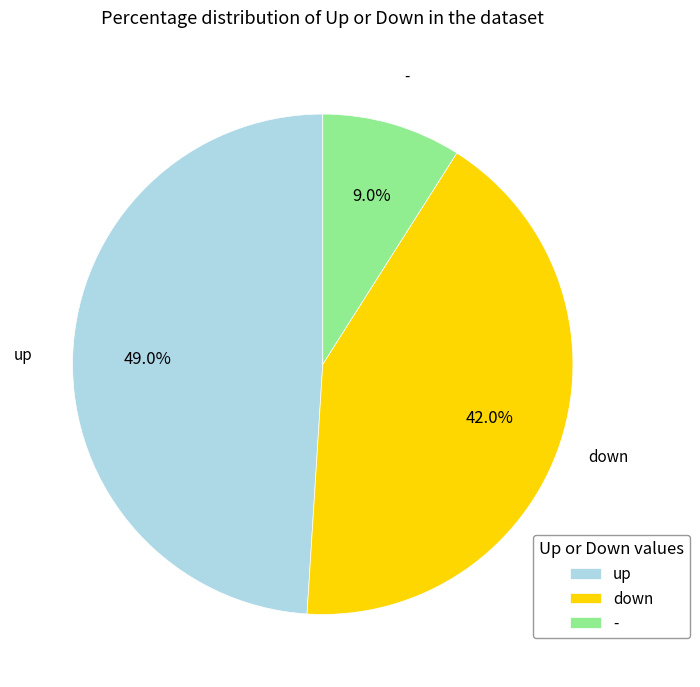

Is there a majority slice in this chart?

No